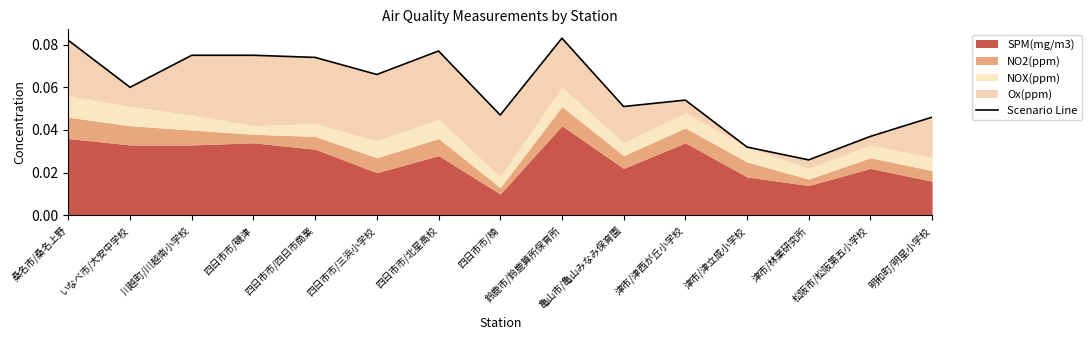

Which label corresponds to the smallest value in the chart?

津市/林業研究所